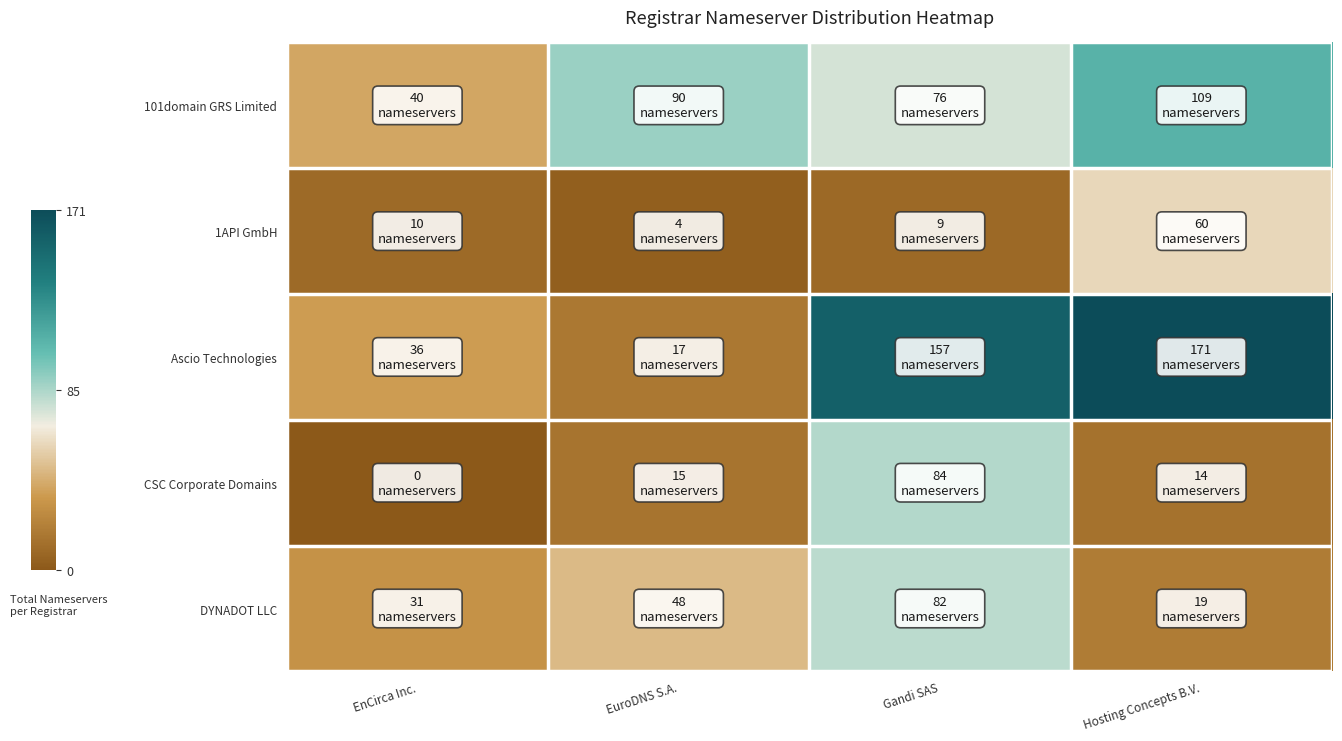

Count the number of data series in this chart.

5